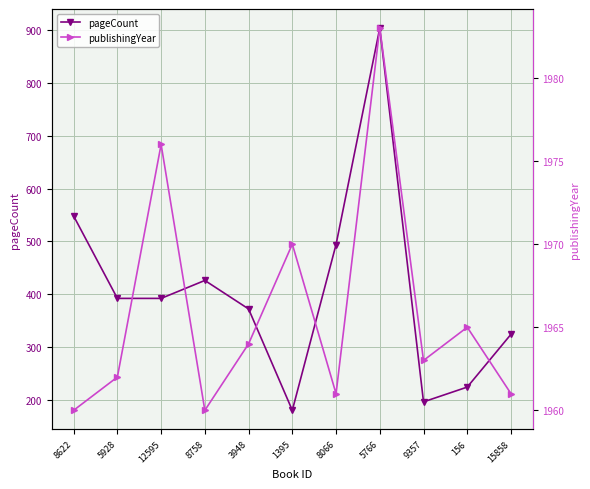

Reading right to left, what are all the values shown in this chart?

pageCount: 324	224	196	904	494	180	372	426	392	392	548
publishingYear: 1961	1965	1963	1983	1961	1970	1964	1960	1976	1962	1960